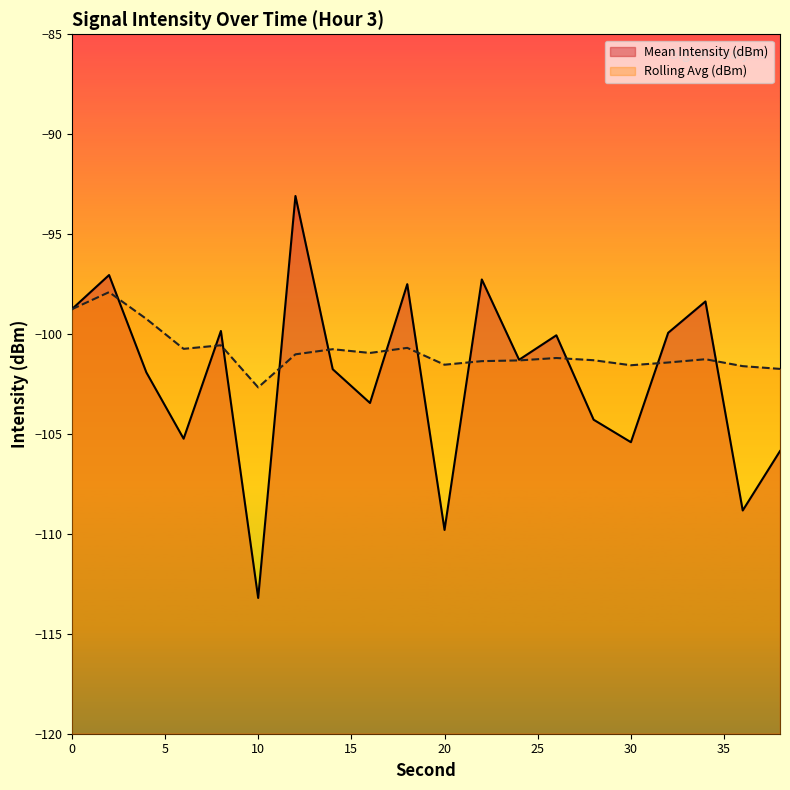

At which label is Rolling Avg (dBm) closest to -100?

8